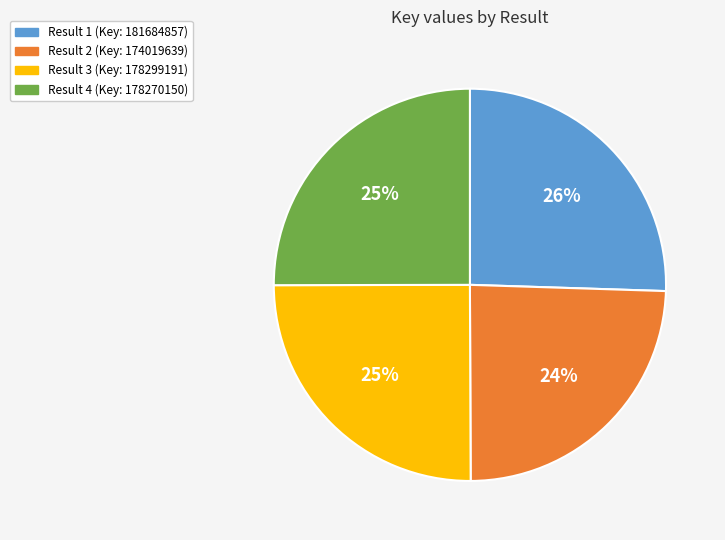

Is there any slice that represents more than half of the pie?

No